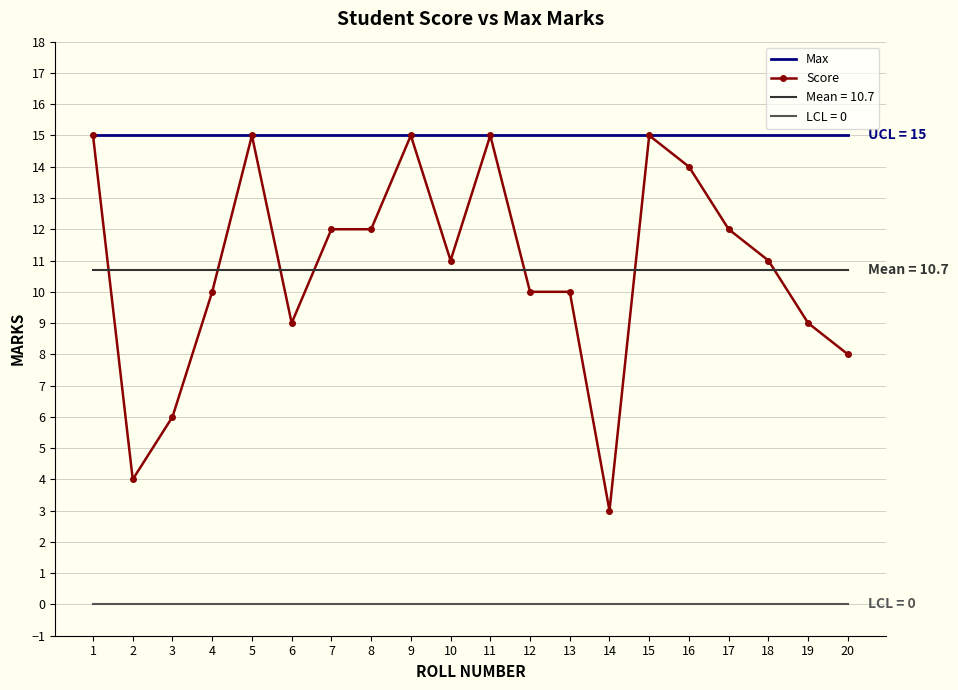

What is the difference between the Score values at 15 and 18?

4.0